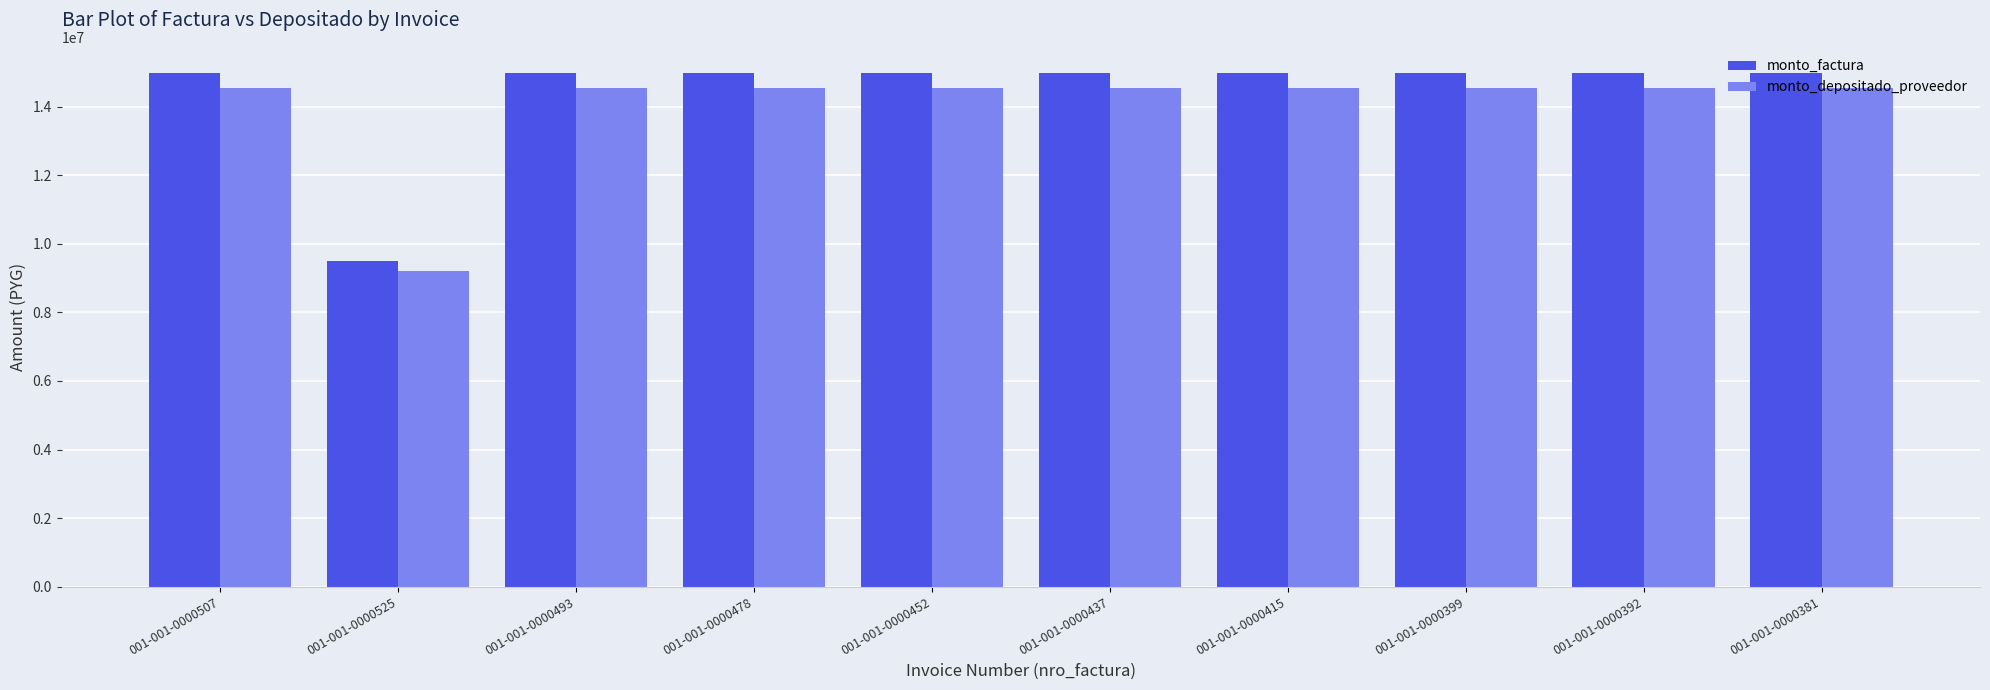

Reading left to right, what are all the values shown in this chart?

monto_factura: 15000000	9500000	15000000	15000000	15000000	15000000	15000000	15000000	15000000	15000000
monto_depositado_proveedor: 14536364	9206364	14536364	14536364	14536364	14536364	14536364	14536364	14536364	14536364